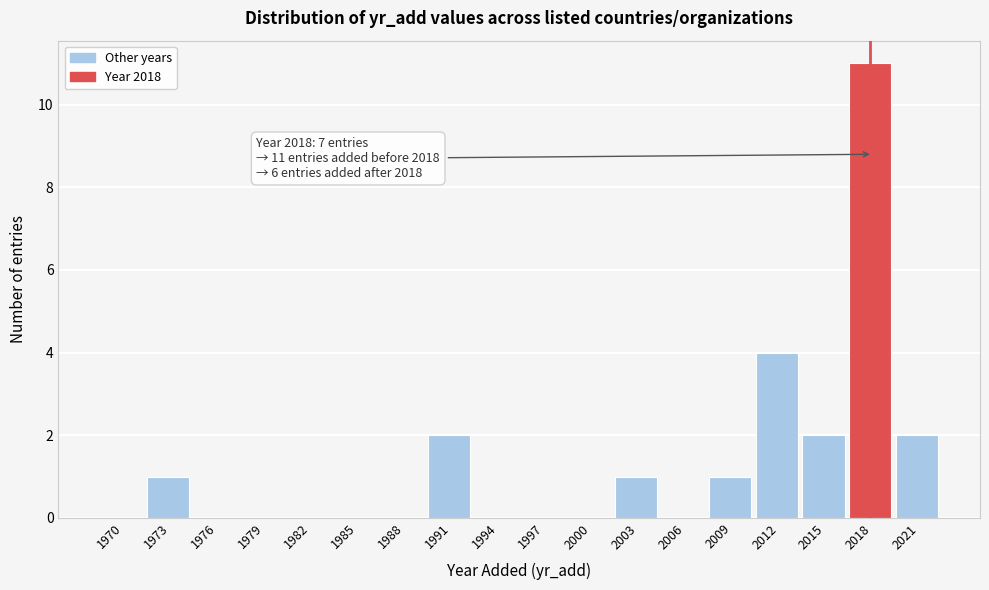

Reading left to right, list all the values displayed in this chart.

1970=0	1973=1	1976=0	1979=0	1982=0	1985=0	1988=0	1991=2	1994=0	1997=0	2000=0	2003=1	2006=0	2009=1	2012=4	2015=2	2018=11	2021=2